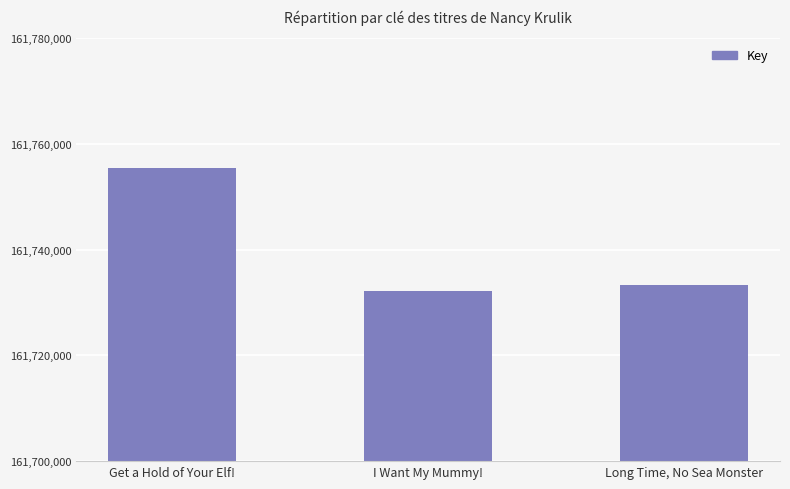

The chart shows a value of 161755492 at Get a Hold of Your Elf!. True or false?

True